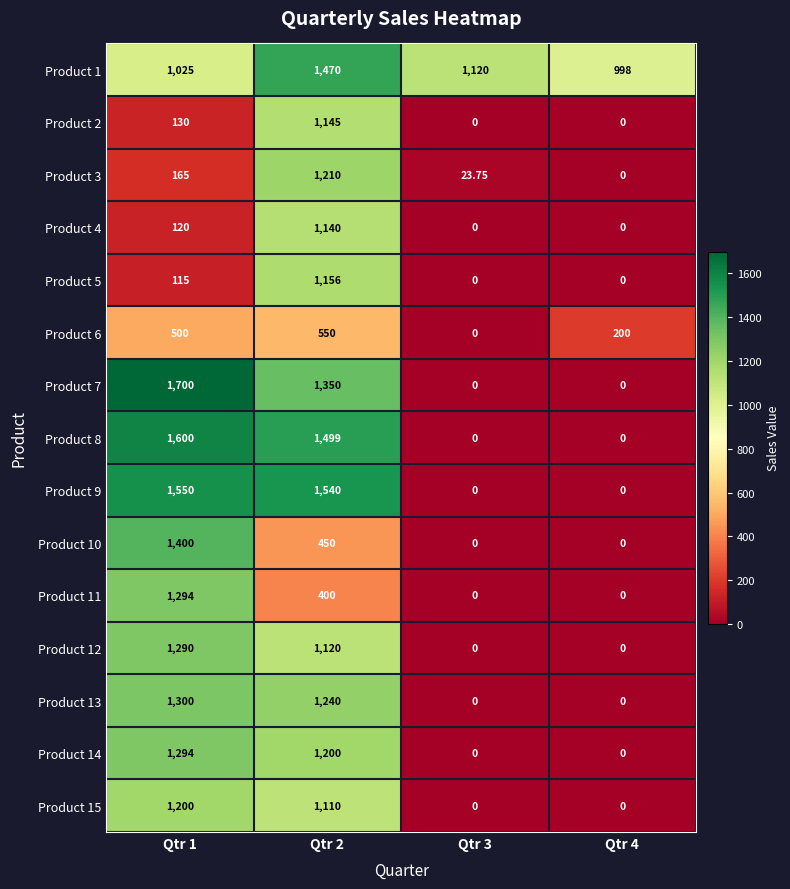

Reading left to right, transcribe all the data shown in this chart.

Product 1: Qtr 1=1025.0	Qtr 2=1470.0	Qtr 3=1120.0	Qtr 4=998.0
Product 2: Qtr 1=130.0	Qtr 2=1145.0	Qtr 3=0.0	Qtr 4=0.0
Product 3: Qtr 1=165.0	Qtr 2=1210.0	Qtr 3=23.8	Qtr 4=0.0
Product 4: Qtr 1=120.0	Qtr 2=1140.0	Qtr 3=0.0	Qtr 4=0.0
Product 5: Qtr 1=115.0	Qtr 2=1156.0	Qtr 3=0.0	Qtr 4=0.0
Product 6: Qtr 1=500.0	Qtr 2=550.0	Qtr 3=0.0	Qtr 4=200.0
Product 7: Qtr 1=1700.0	Qtr 2=1350.0	Qtr 3=0.0	Qtr 4=0.0
Product 8: Qtr 1=1600.0	Qtr 2=1499.0	Qtr 3=0.0	Qtr 4=0.0
Product 9: Qtr 1=1550.0	Qtr 2=1540.0	Qtr 3=0.0	Qtr 4=0.0
Product 10: Qtr 1=1400.0	Qtr 2=450.0	Qtr 3=0.0	Qtr 4=0.0
Product 11: Qtr 1=1294.0	Qtr 2=400.0	Qtr 3=0.0	Qtr 4=0.0
Product 12: Qtr 1=1290.0	Qtr 2=1120.0	Qtr 3=0.0	Qtr 4=0.0
Product 13: Qtr 1=1300.0	Qtr 2=1240.0	Qtr 3=0.0	Qtr 4=0.0
Product 14: Qtr 1=1294.0	Qtr 2=1200.0	Qtr 3=0.0	Qtr 4=0.0
Product 15: Qtr 1=1200.0	Qtr 2=1110.0	Qtr 3=0.0	Qtr 4=0.0